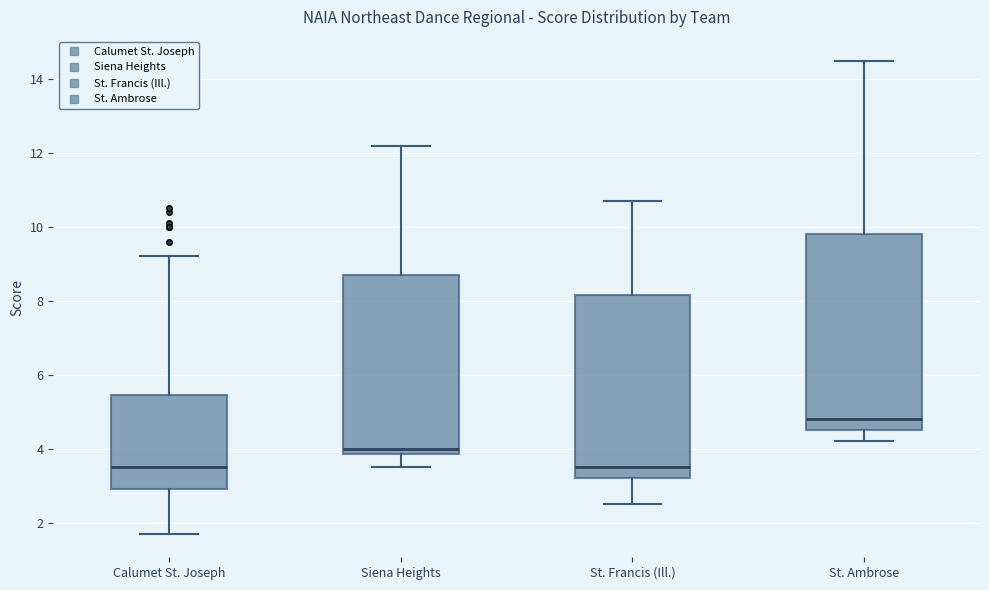

Reading left to right, read every box against the y-axis: the position of its median line, the range the box covers, and the ends of its whiskers. The values are not printed on the chart, so give them approximately, as read against the axis.

Calumet St. Joseph: median 3.6, box 3.0 to 5.4, whiskers 1.8 to 9.2
Siena Heights: median 4.0, box 3.8 to 8.8, whiskers 3.6 to 12.2
St. Francis (Ill.): median 3.6, box 3.2 to 8.2, whiskers 2.6 to 10.8
St. Ambrose: median 4.8, box 4.6 to 9.8, whiskers 4.2 to 14.6